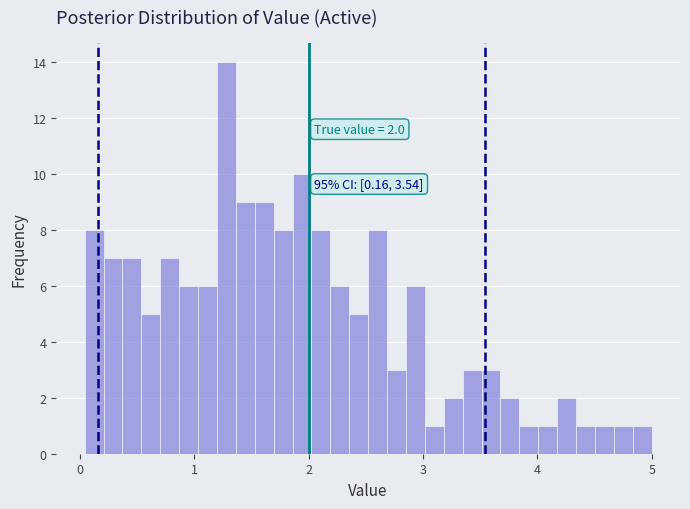

Around what value on the x-axis is the tallest bar? Give the approximate position of its centre, as read against the axis.

1.3